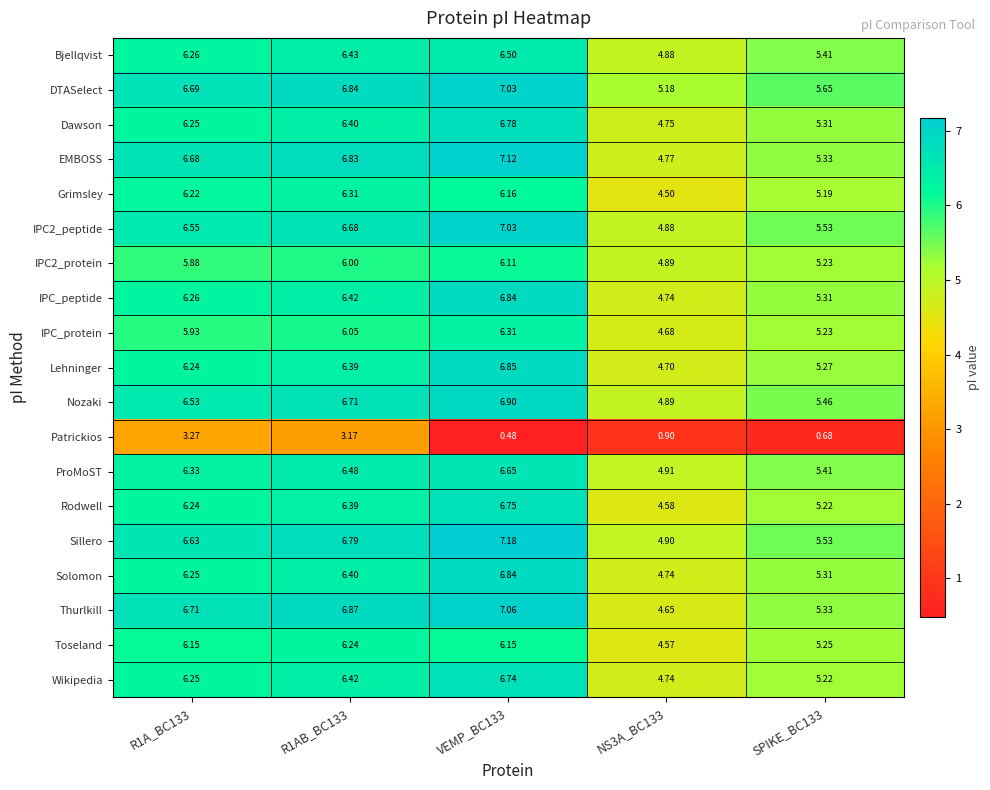

Is the value of Nozaki at R1A_BC133 greater than the value of IPC_peptide at R1AB_BC133?

Yes